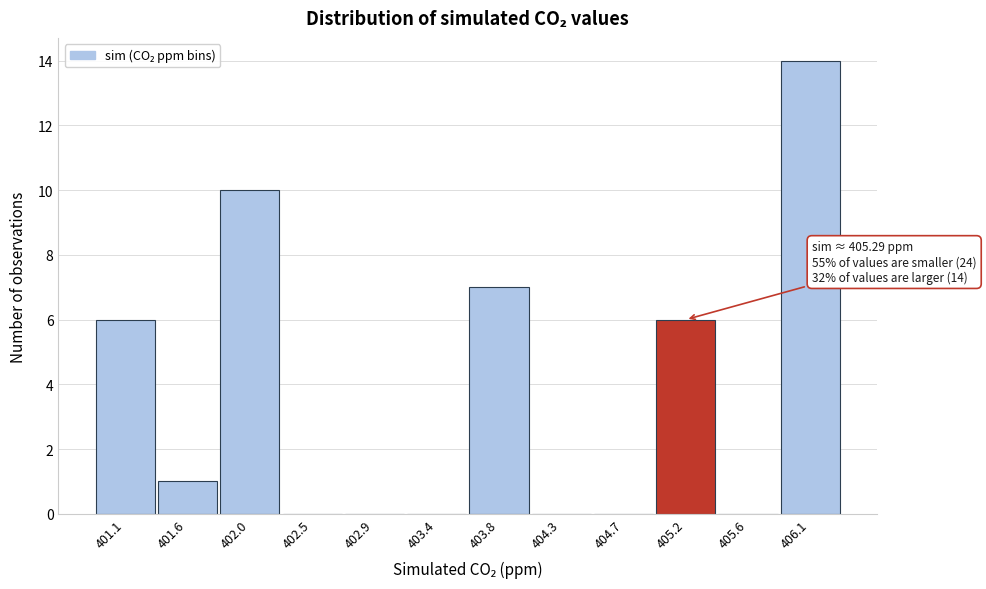

Reading left to right, list all the values displayed in this chart.

401.1=6	401.6=1	402.0=10	402.5=0	402.9=0	403.4=0	403.8=7	404.3=0	404.7=0	405.2=6	405.6=0	406.1=14